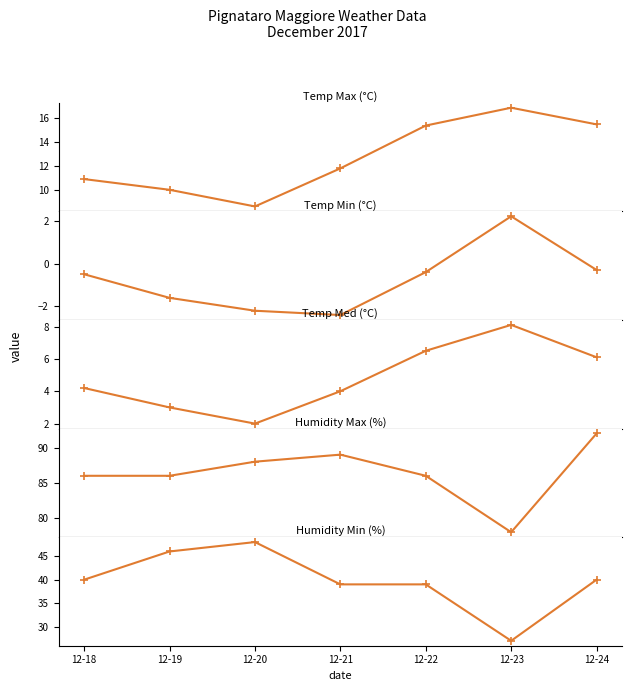

True or false: Humidity Min (%) has more than 0 interior local peaks.

True